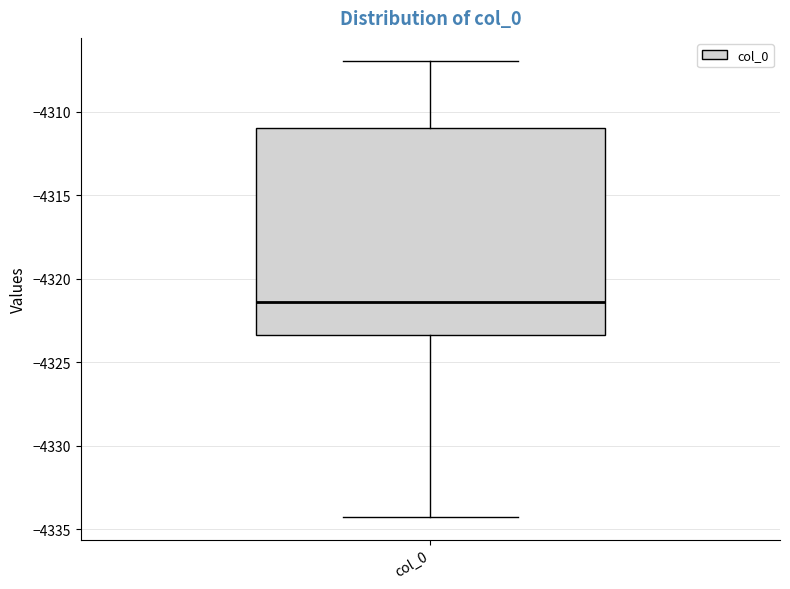

Read this box plot against the y-axis: the position of the median line, the range covered by the box, and the ends of both whiskers. The values are not printed on the chart, so give them approximately, as read against the axis.

median -4321.5, box -4323.5 to -4311.0, whiskers -4334.0 to -4307.0